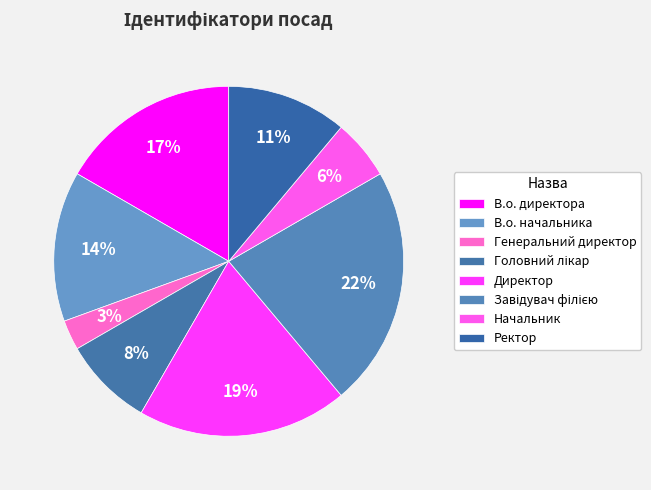

Count the number of slices in the pie.

8